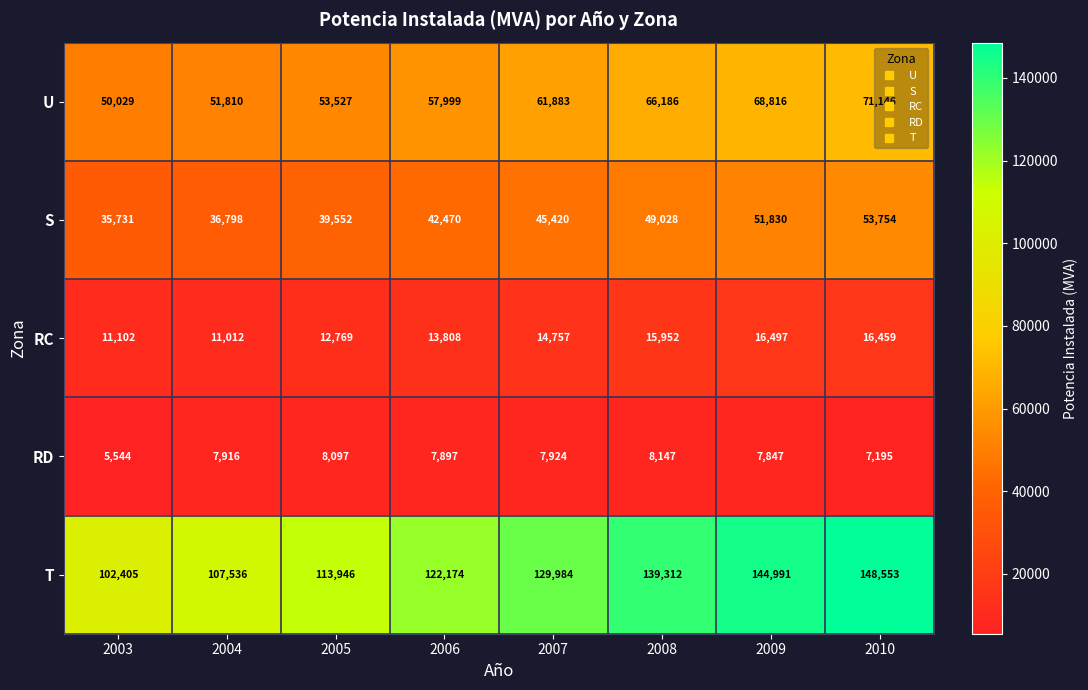

What is the difference between the highest and lowest values at 2005?

105849